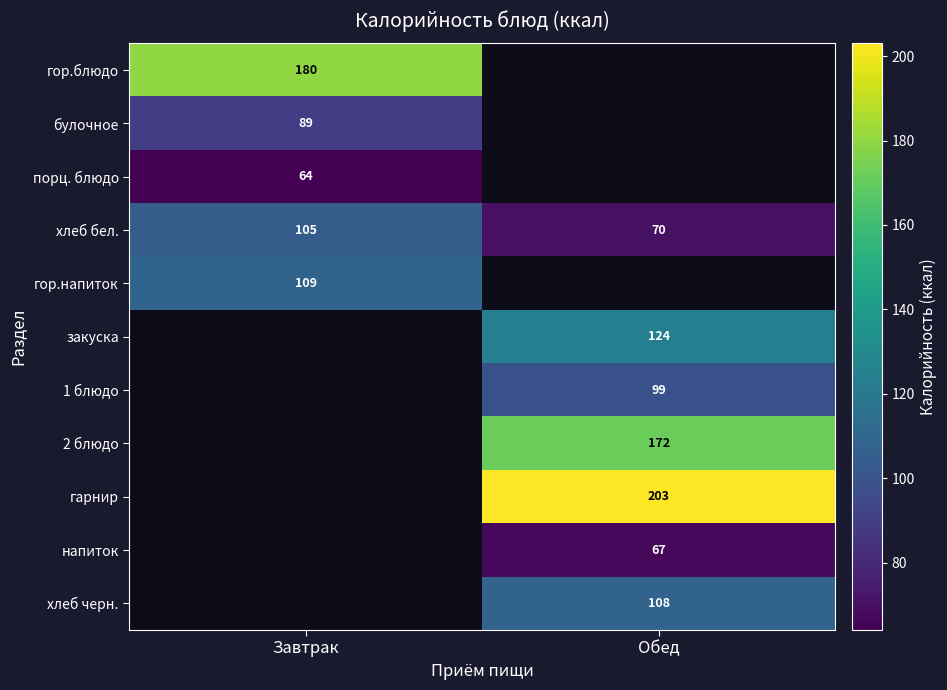

What is the difference between the highest and lowest values at Завтрак?

116.0